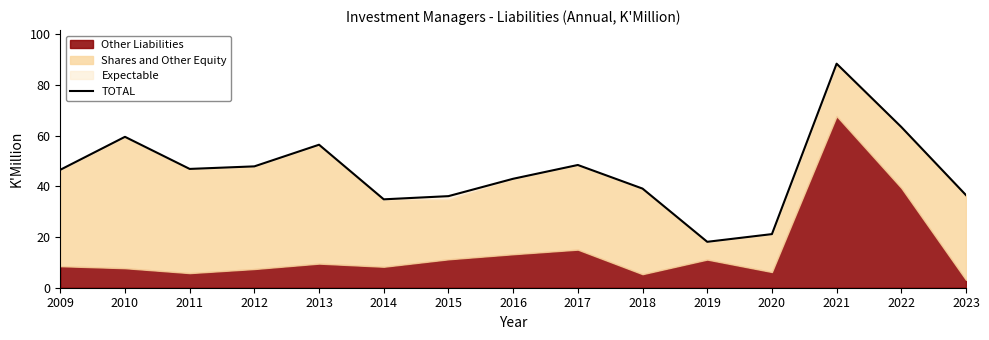

What is the value of the 14th point from the left?

63.4